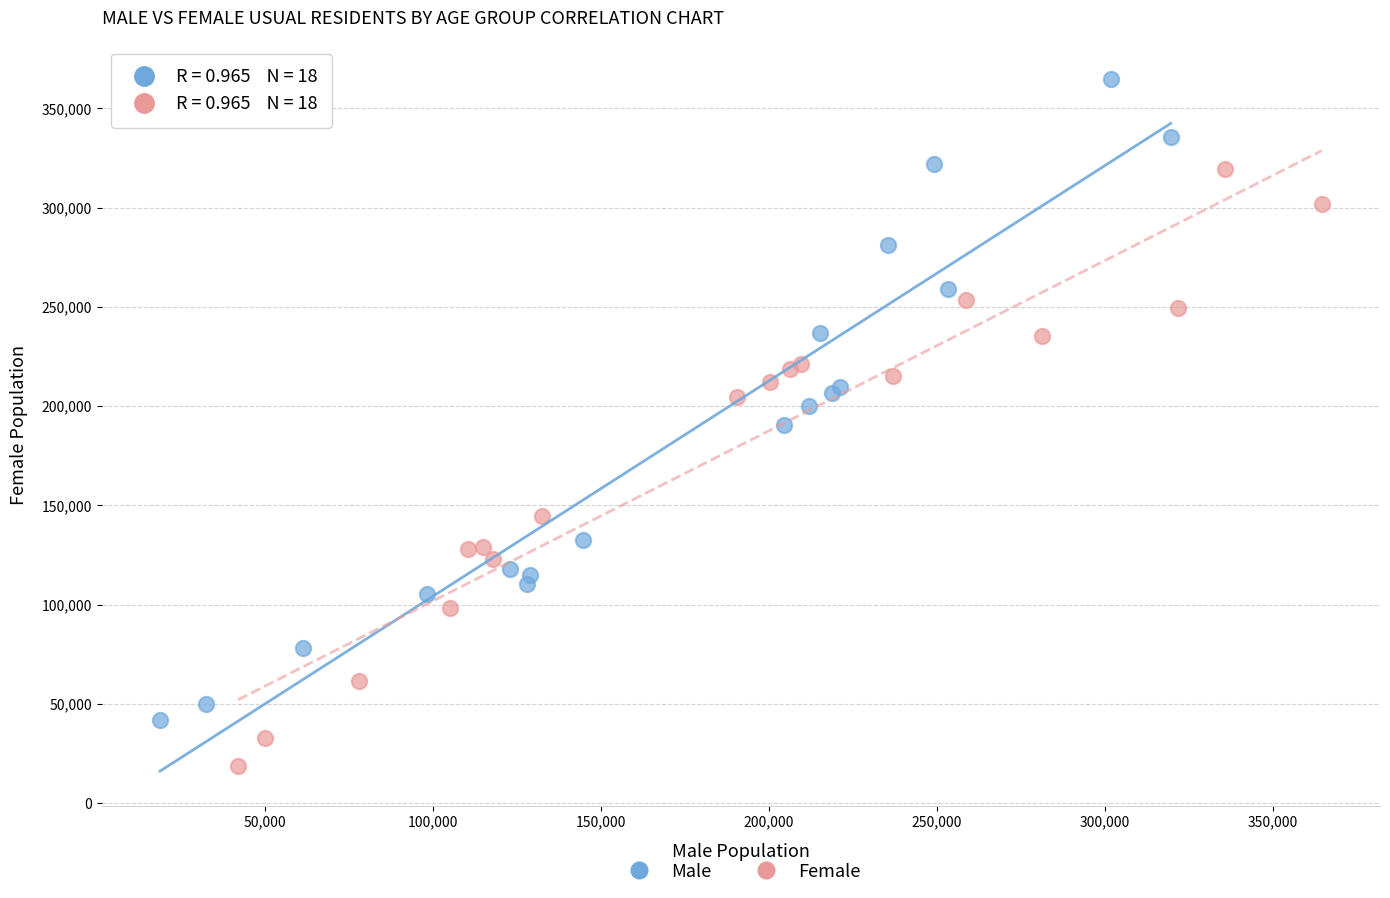

Which series reaches the minimum Y coordinate?

Female